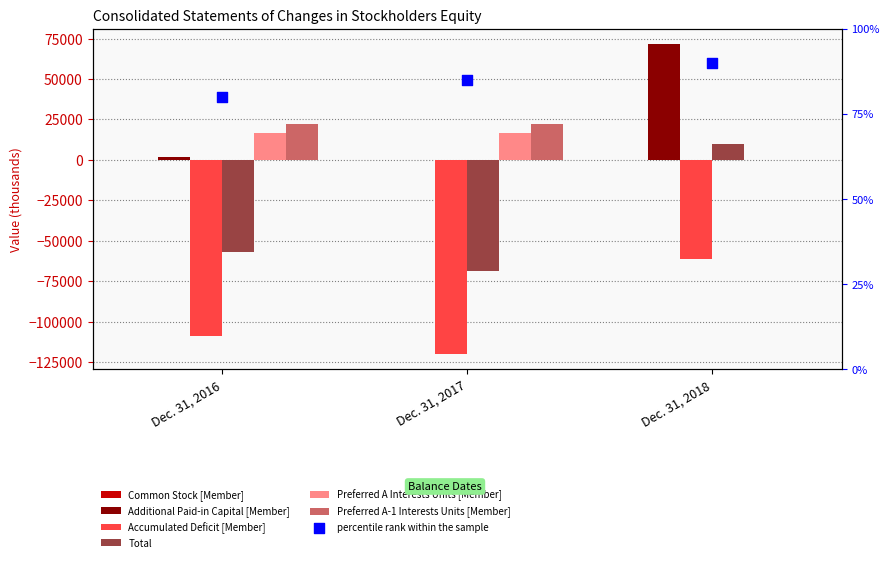

What are all the series names shown in the legend?

Common Stock [Member], Additional Paid-in Capital [Member], Accumulated Deficit [Member], Total, Preferred A Interests Units [Member], Preferred A-1 Interests Units [Member]